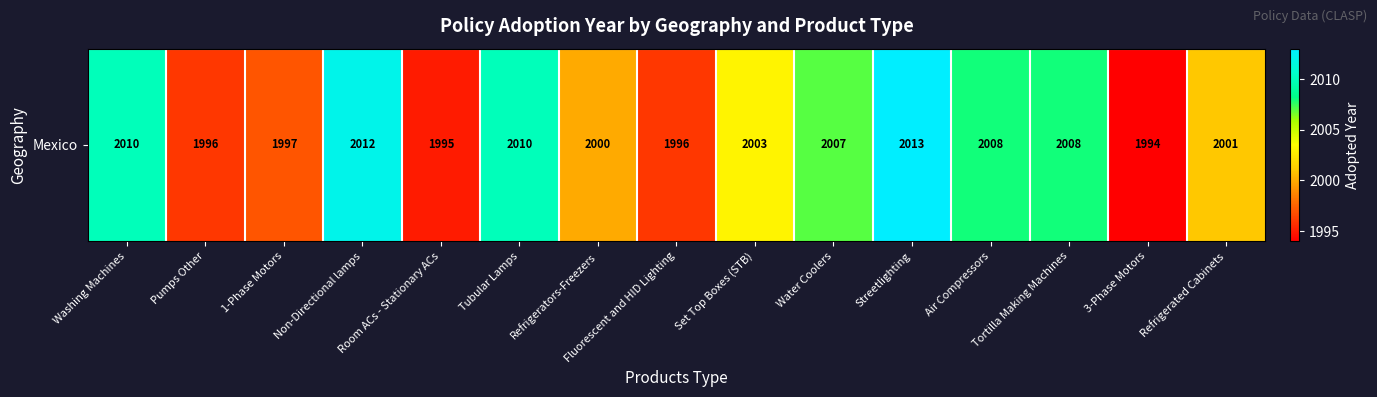

How many data points are less than 2003?

7